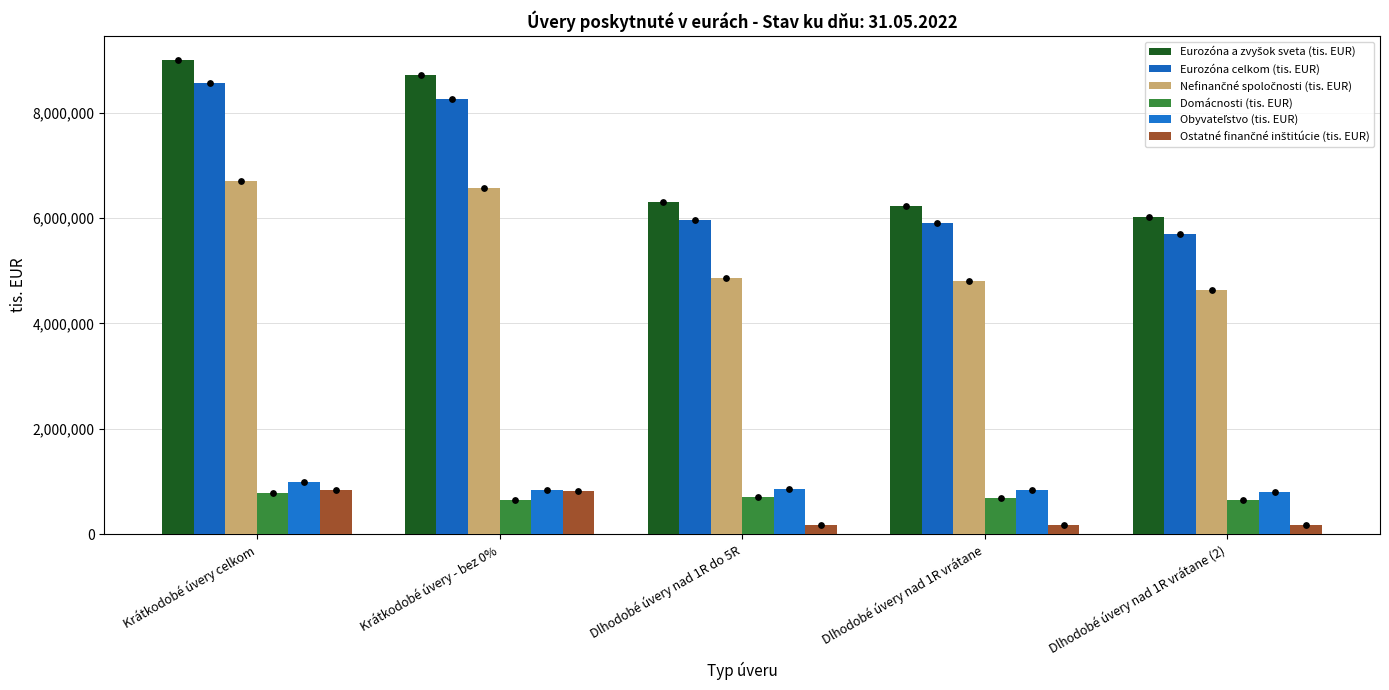

What is the total value across all series at Dlhodobé úvery nad 1R vrátane?

18655543